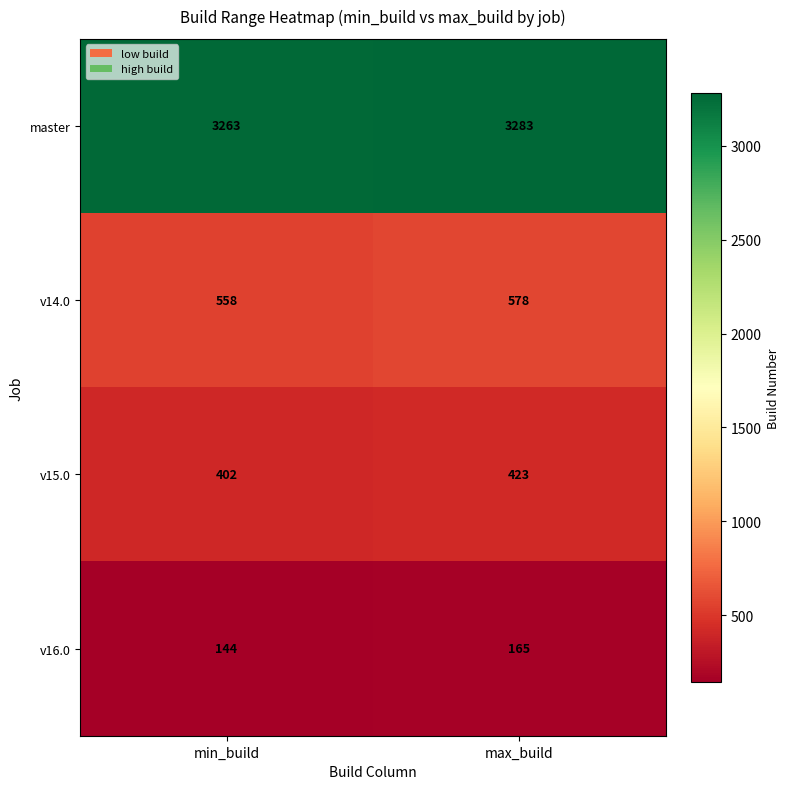

What is the approximate value of v16.0 at max_build?

165